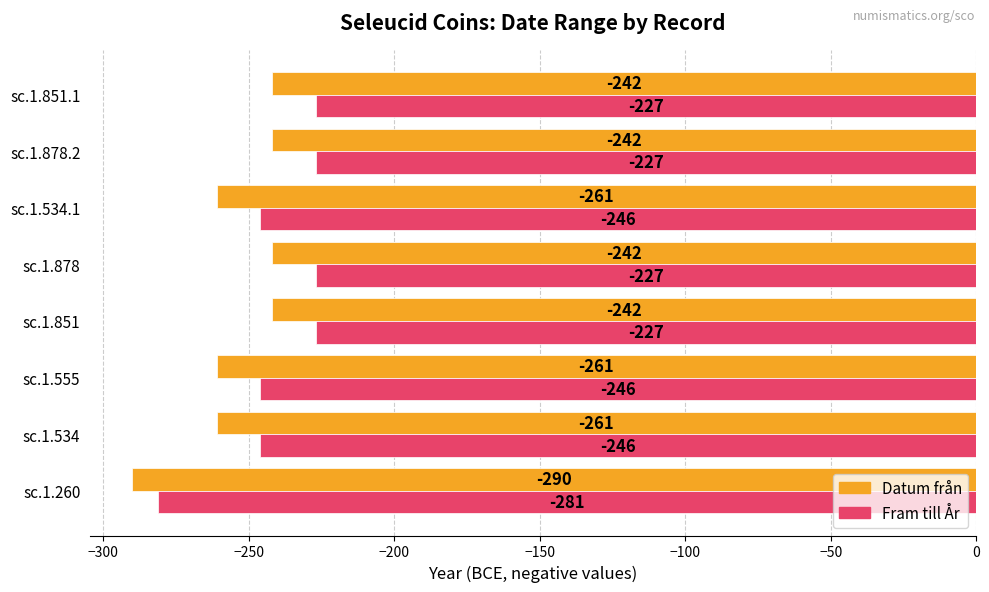

Is the value of Fram till År at sc.1.851 greater than the value of Datum från at sc.1.851?

Yes